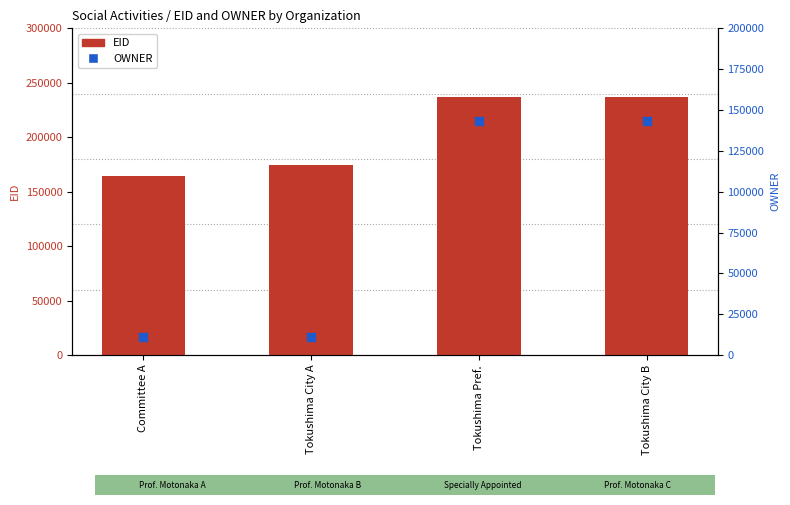

Which series reaches the minimum Y coordinate?

OWNER